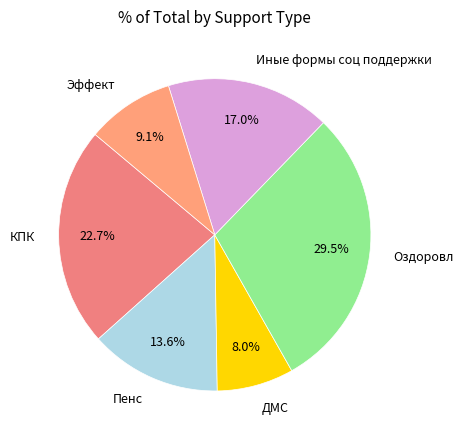

Count the number of slices in the pie.

6